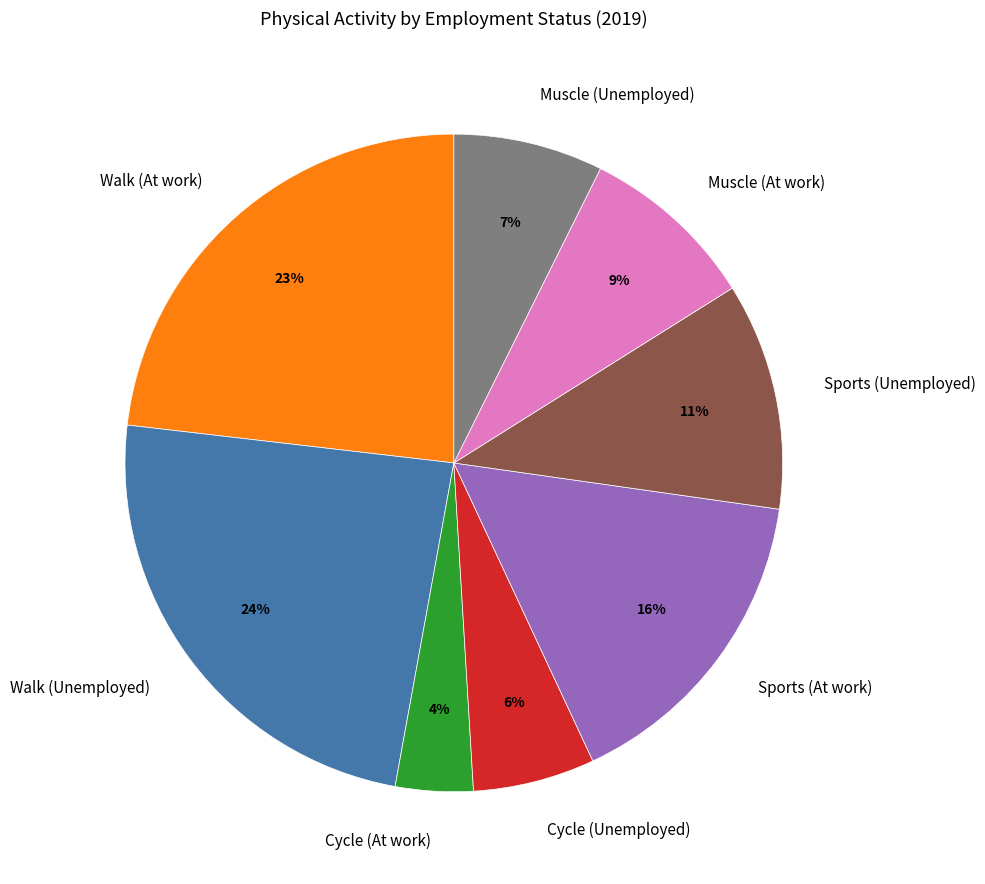

To the nearest percent, what portion does Muscle (At work) represent?

9%